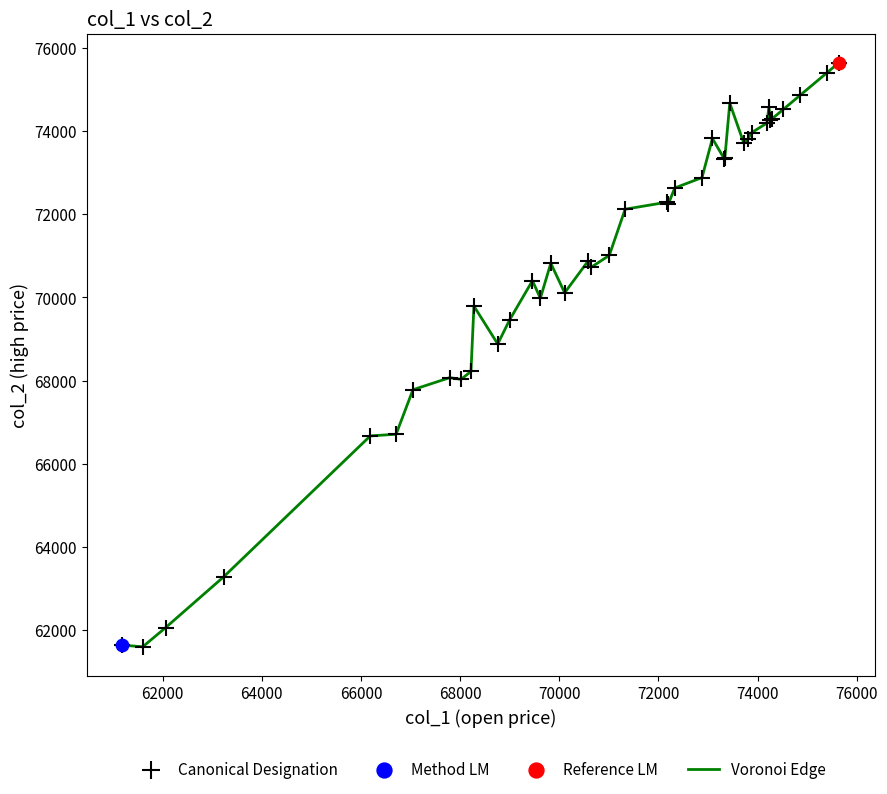

What is the greatest value displayed?

75640